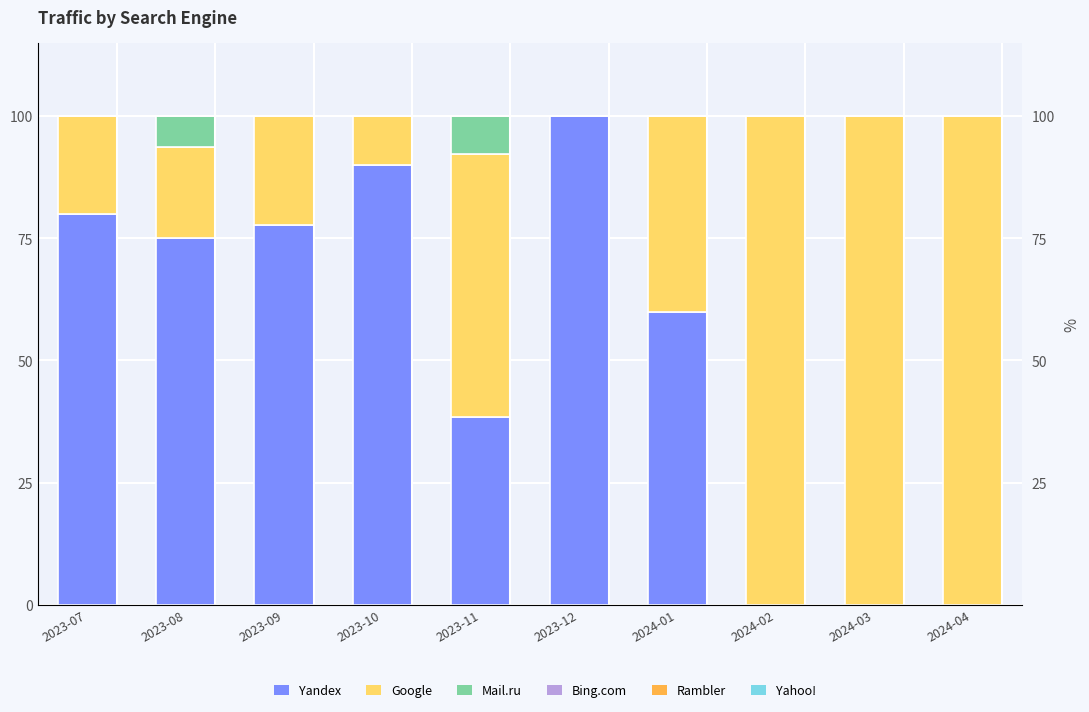

Which series changed the most between 2023-11 and 2024-02?

Google